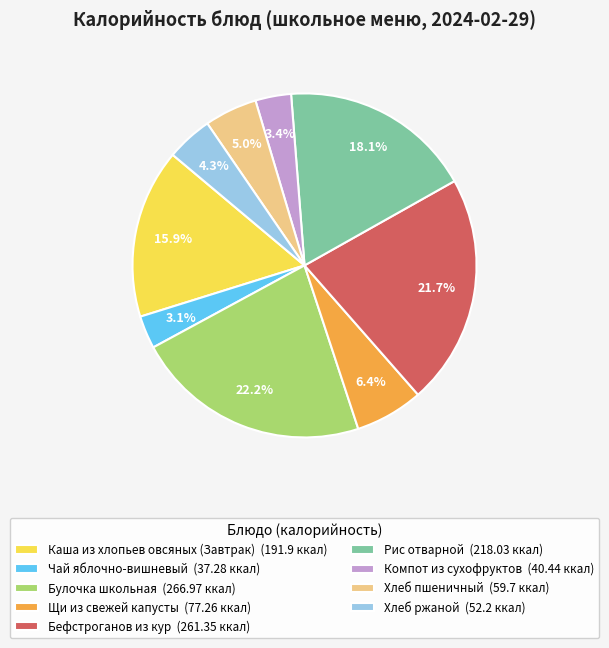

Do Хлеб ржаной (52.2 ккал) and Щи из свежей капусты (77.26 ккал) together represent more than half of the pie?

No